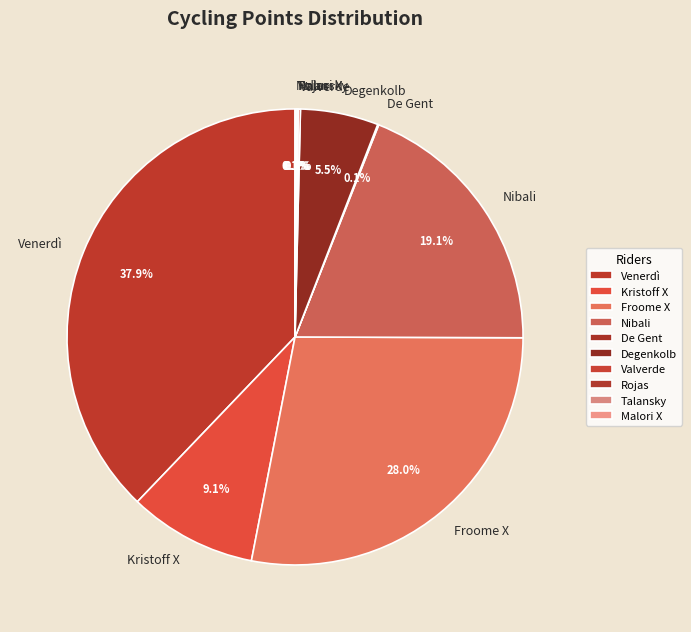

What is the largest slice in the pie chart?

Venerdì